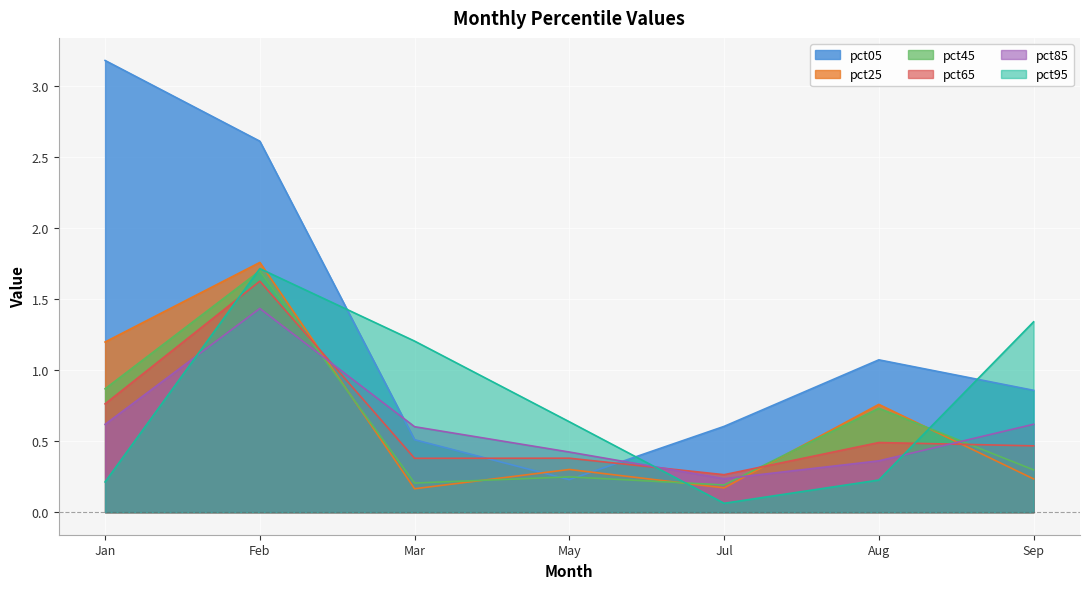

True or false: pct45 has a value of 0.2 at Jul.

True